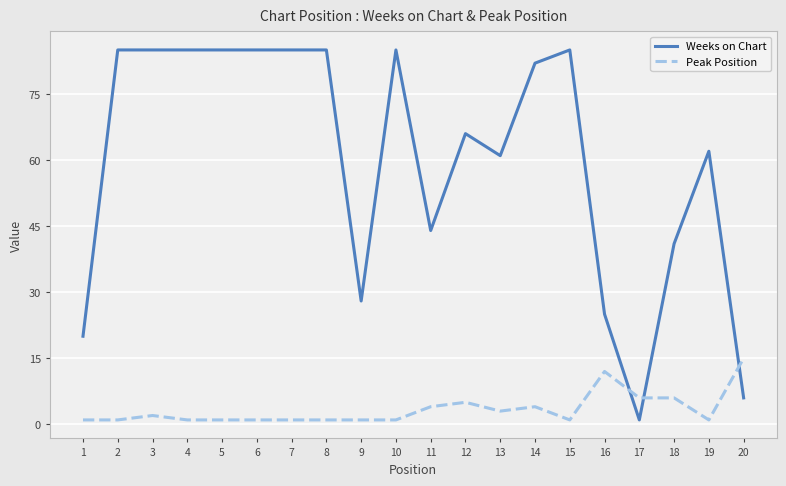

How many lines are shown in the chart?

2